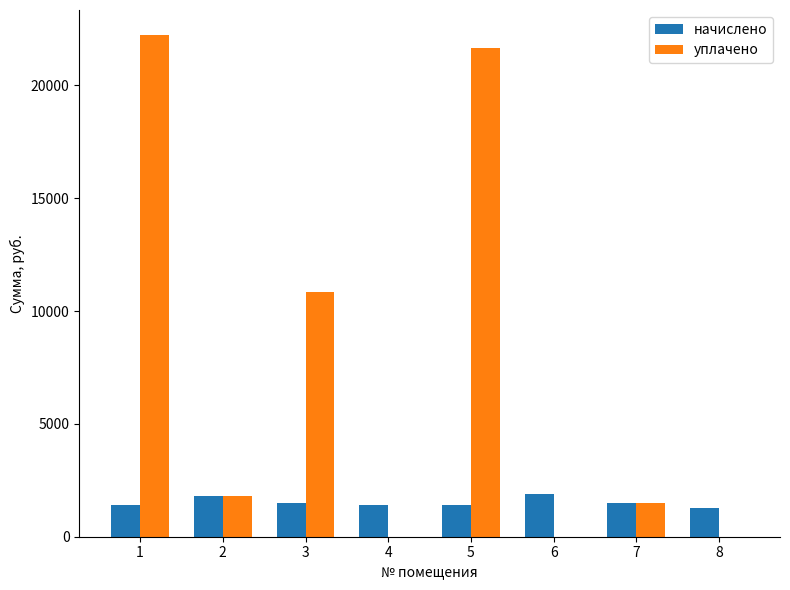

Is it true that уплачено equals 5522.8 at 1?

False